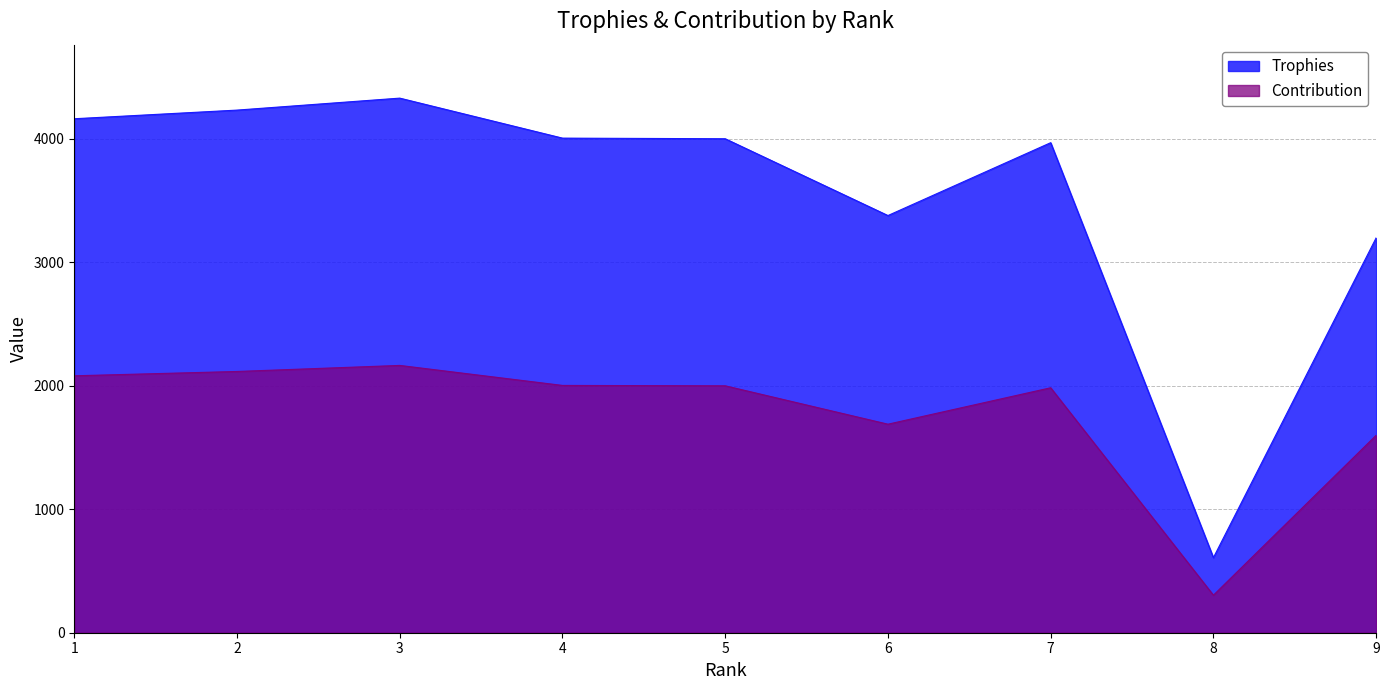

What is the value of the Trophies point at the 7th from the left?

3969